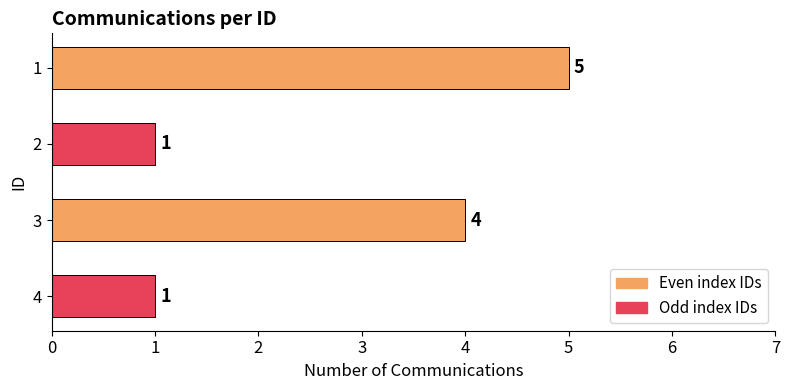

How many data points does each series have?

4